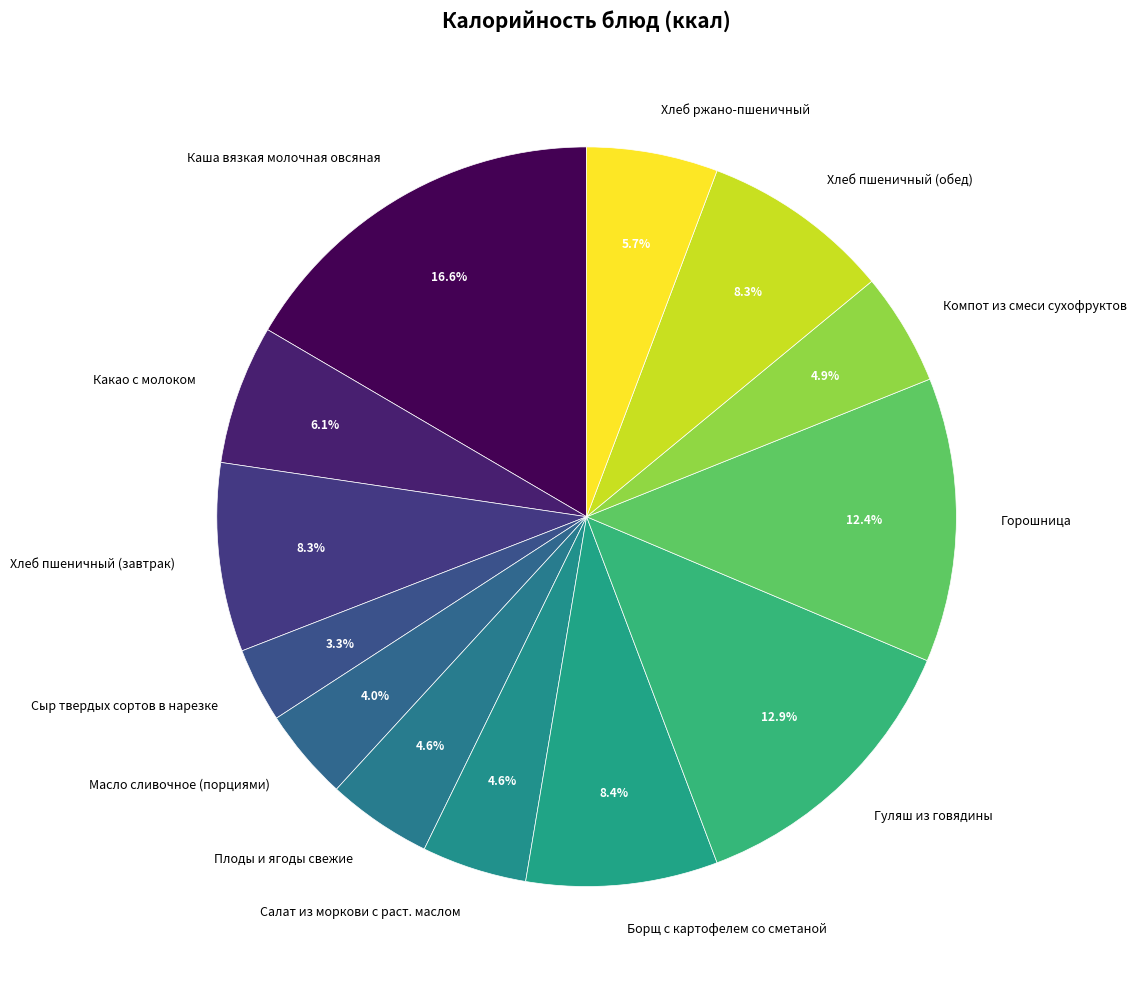

Approximately how many times larger is the value at Борщ с картофелем со сметаной compared to Какао с молоком?

1.4